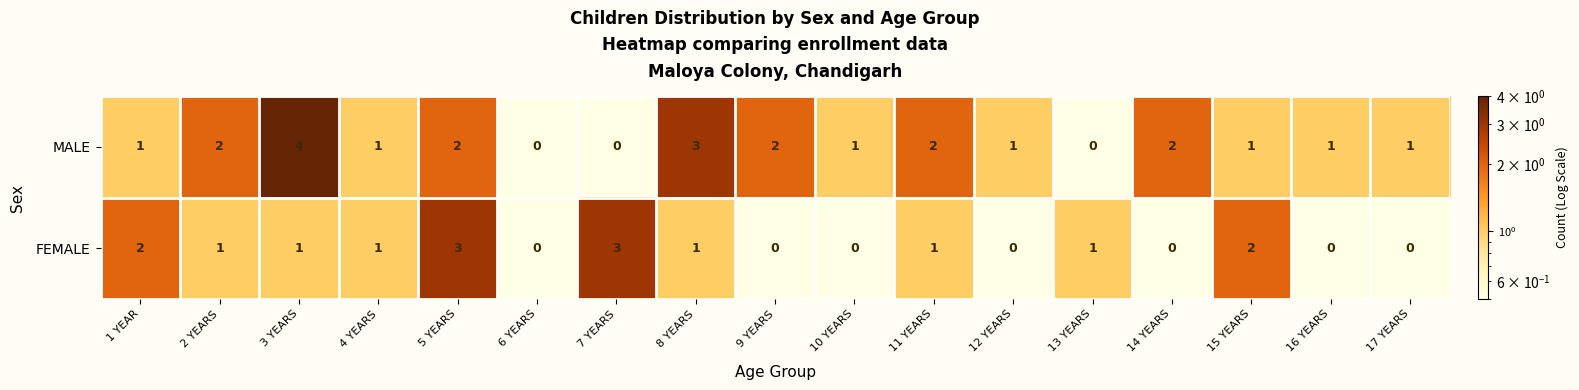

True or false: FEMALE has a value of 1 at 14 YEARS.

False